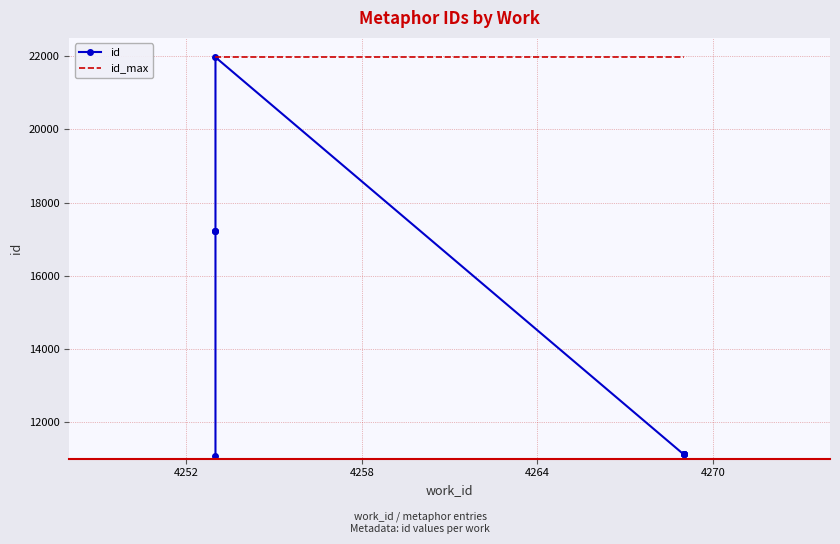

What is the lowest value of the id series?

11063